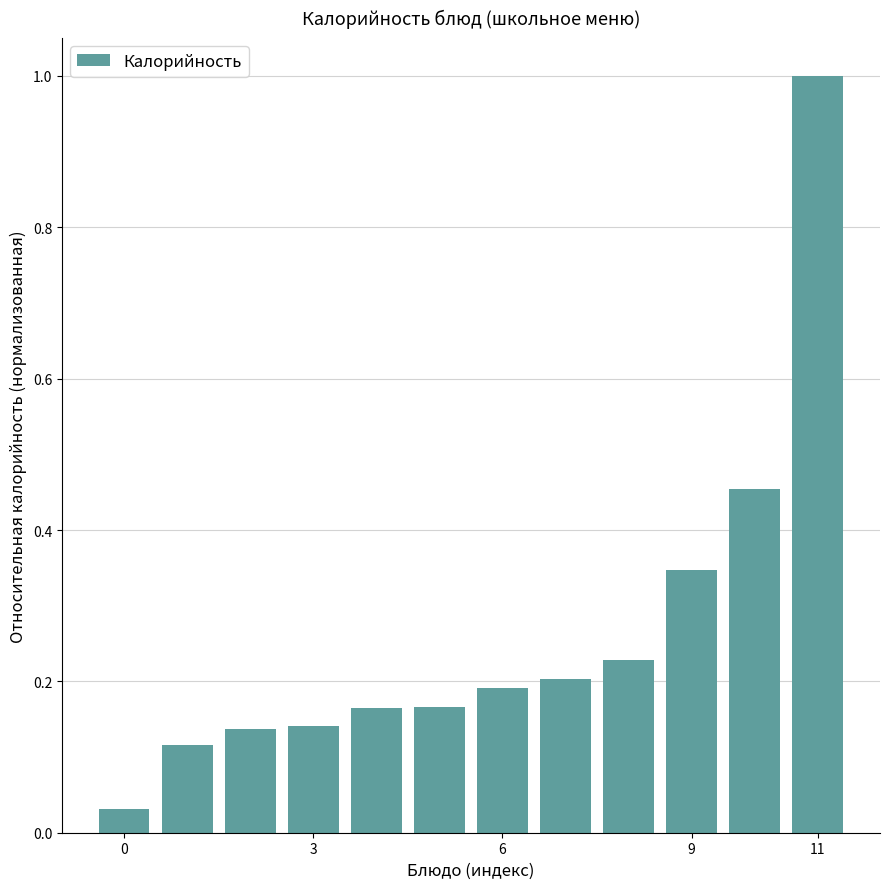

What is the sum of all values?

3.2